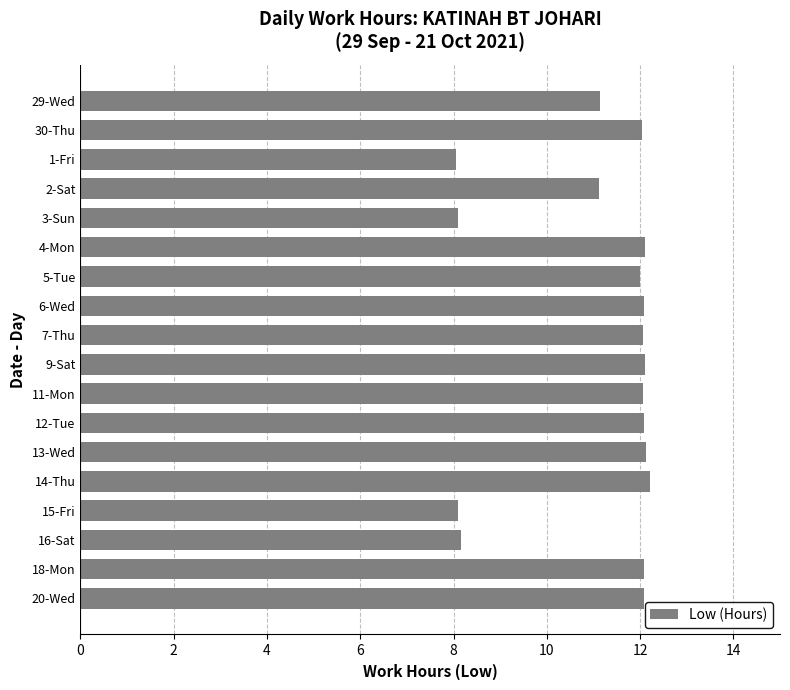

What is the sum of all values?

199.7